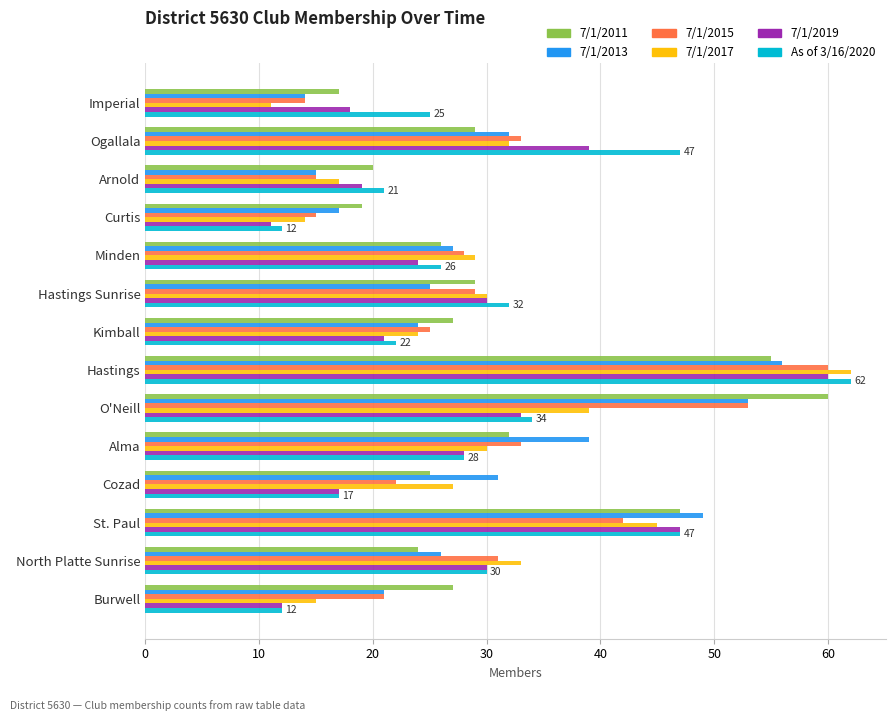

What is the difference between the maximum and second lowest values in the 7/1/2011 series?

41